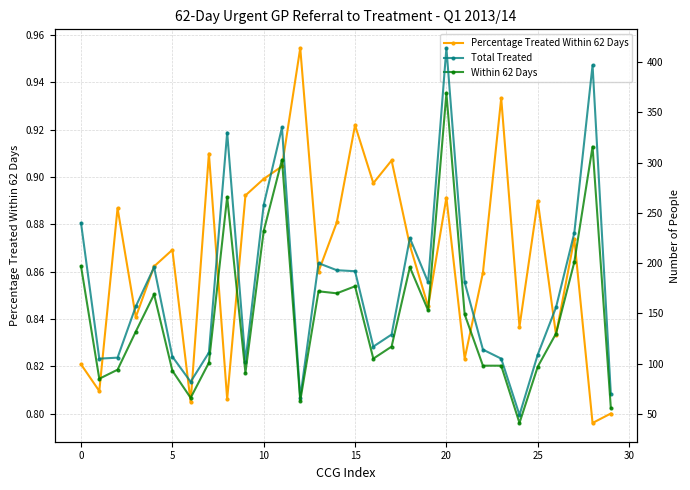

What is the value of the Total Treated point at the 6th from the left?

107.0